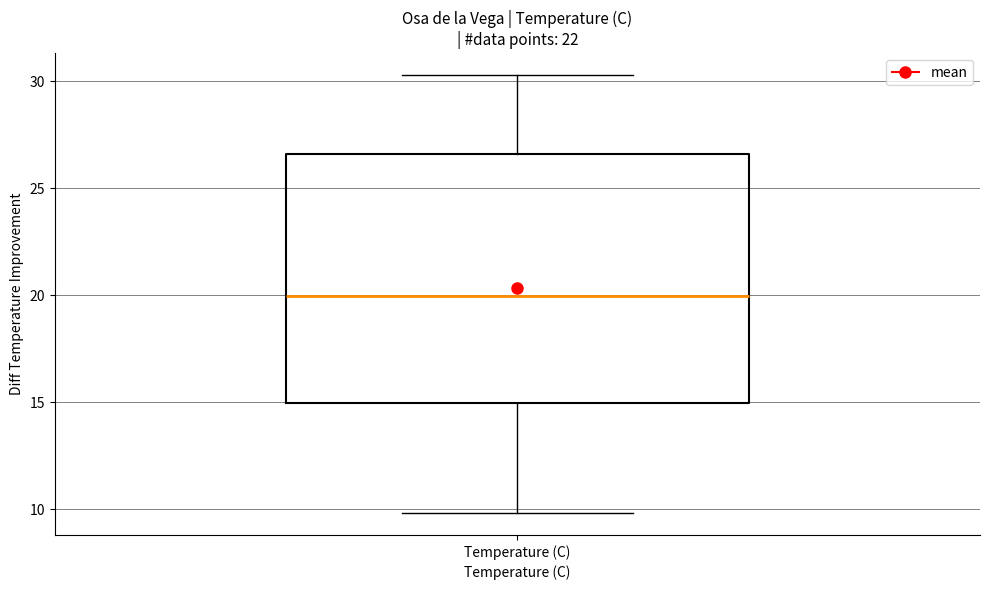

Where does the median line of the box for Temperature (C) sit on the y-axis? The values are not printed on the chart, so give them approximately, as read against the axis.

20.0